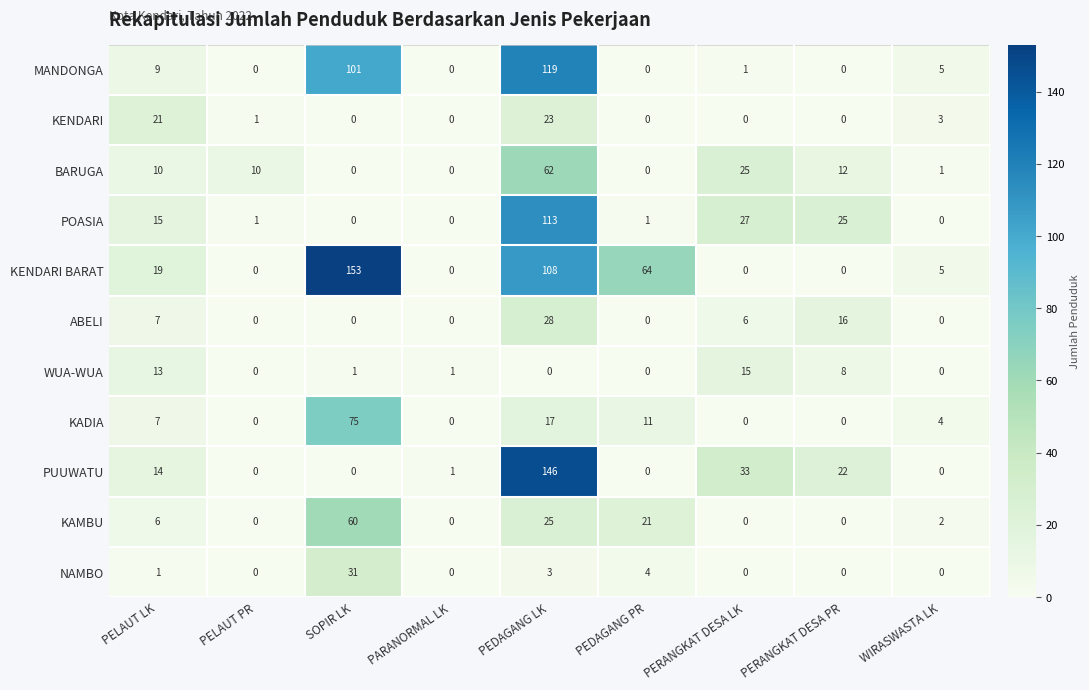

What is the greatest value displayed?

153